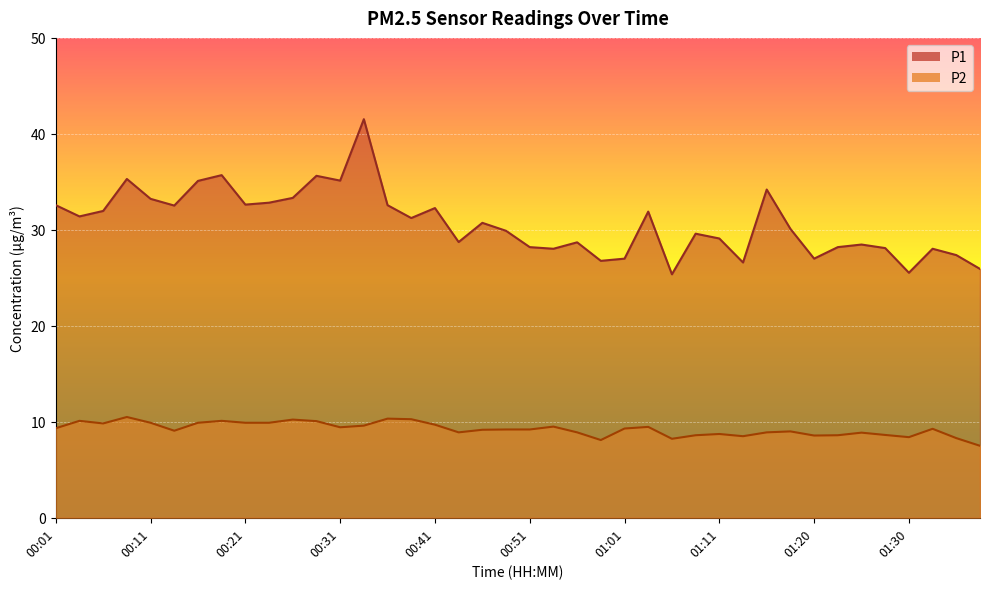

Reading left to right, list all the values displayed in this chart.

P1: 00:01=32.6	00:03=31.4	00:06=32.0	00:08=35.3	00:11=33.2	00:13=32.5	00:16=35.1	00:18=35.7	00:21=32.6	00:23=32.8	00:26=33.3	00:28=35.6	00:31=35.1	00:33=41.5	00:36=32.6	00:38=31.2	00:41=32.3	00:43=28.7	00:46=30.7	00:48=29.9	00:51=28.2	00:53=28.0	00:56=28.7	00:58=26.8	01:01=27.0	01:03=31.9	01:06=25.4	01:08=29.6	01:11=29.1	01:13=26.6	01:15=34.2	01:18=30.1	01:20=27.0	01:23=28.2	01:25=28.5	01:28=28.1	01:30=25.5	01:33=28.0	01:35=27.4	01:38=25.9
P2: 00:01=9.3	00:03=10.1	00:06=9.8	00:08=10.5	00:11=9.9	00:13=9.1	00:16=9.9	00:18=10.1	00:21=9.9	00:23=9.9	00:26=10.2	00:28=10.1	00:31=9.4	00:33=9.6	00:36=10.3	00:38=10.3	00:41=9.7	00:43=8.9	00:46=9.2	00:48=9.2	00:51=9.2	00:53=9.5	00:56=8.9	00:58=8.1	01:01=9.3	01:03=9.5	01:06=8.2	01:08=8.6	01:11=8.7	01:13=8.5	01:15=8.9	01:18=9.0	01:20=8.6	01:23=8.6	01:25=8.9	01:28=8.6	01:30=8.4	01:33=9.3	01:35=8.3	01:38=7.5